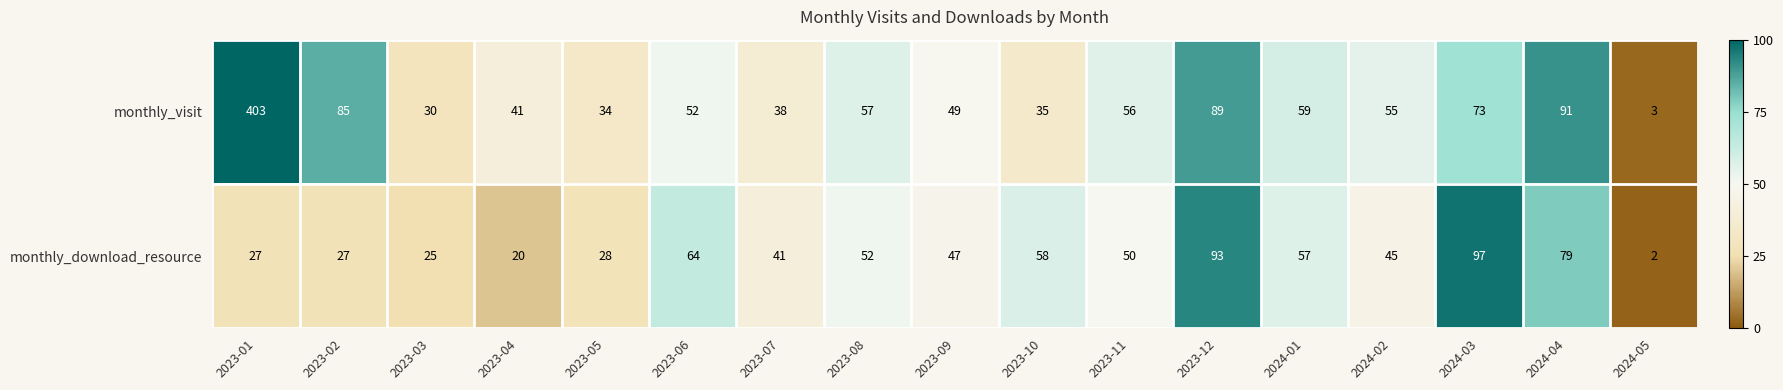

The monthly_visit series shows 22 at 2023-11. True or false?

False